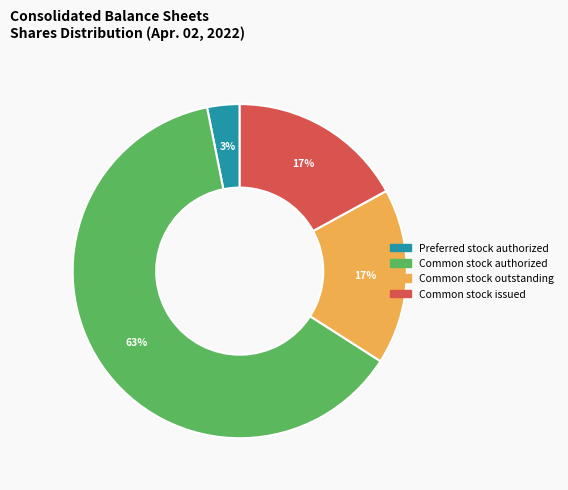

Approximately how many times larger is the value at Common stock authorized compared to Common stock outstanding?

3.7